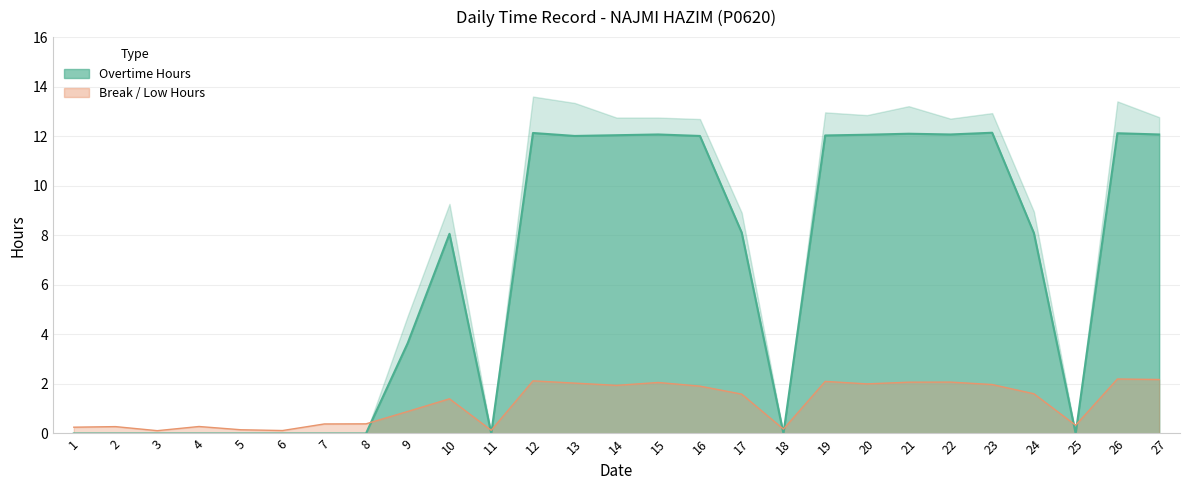

Is it true that the value at 5 is -5.7?

False